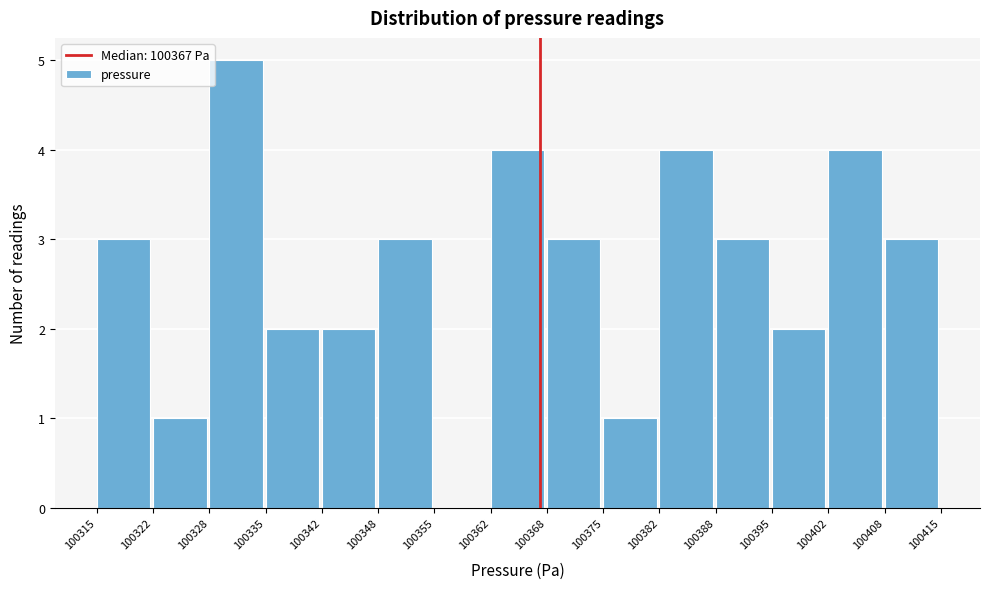

Which range on the x-axis has the tallest bar?

100328 to 100335